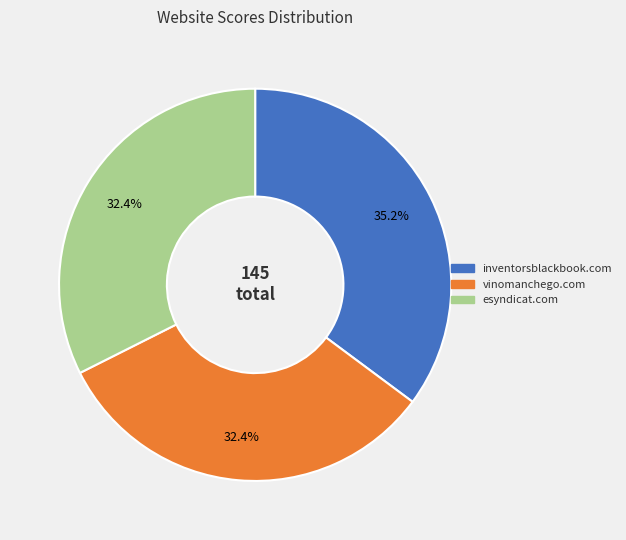

Is there any slice that represents more than half of the pie?

No